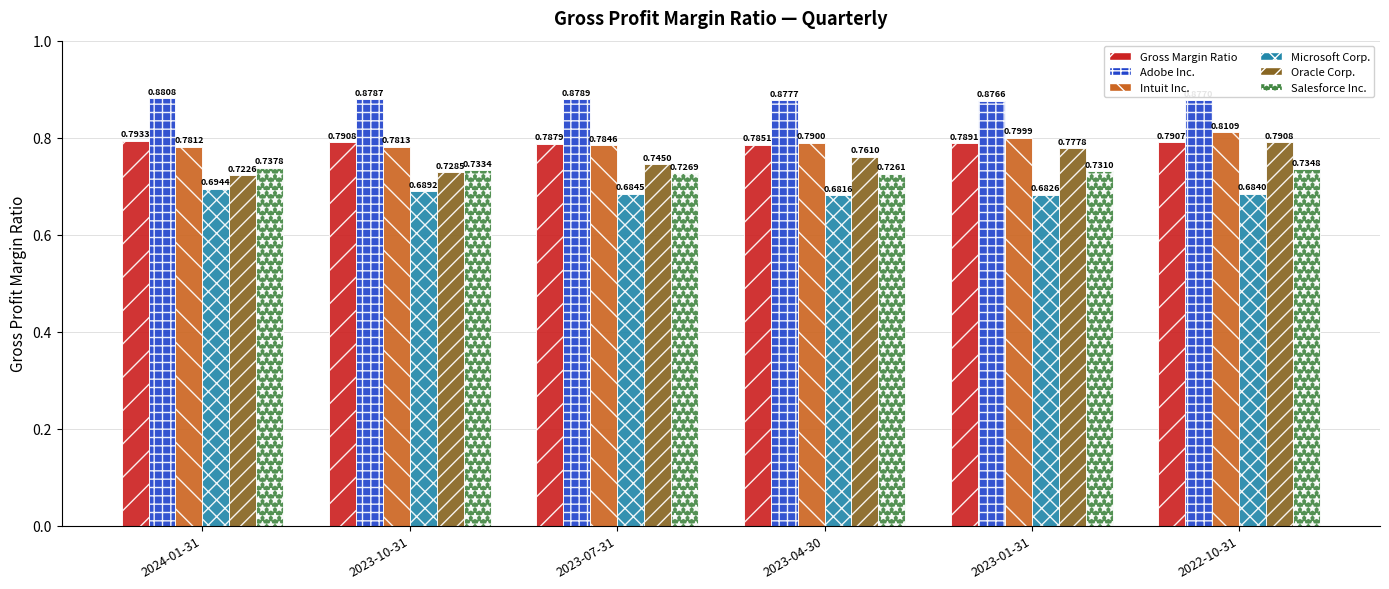

What is the total value across all series at 2023-07-31?

4.6